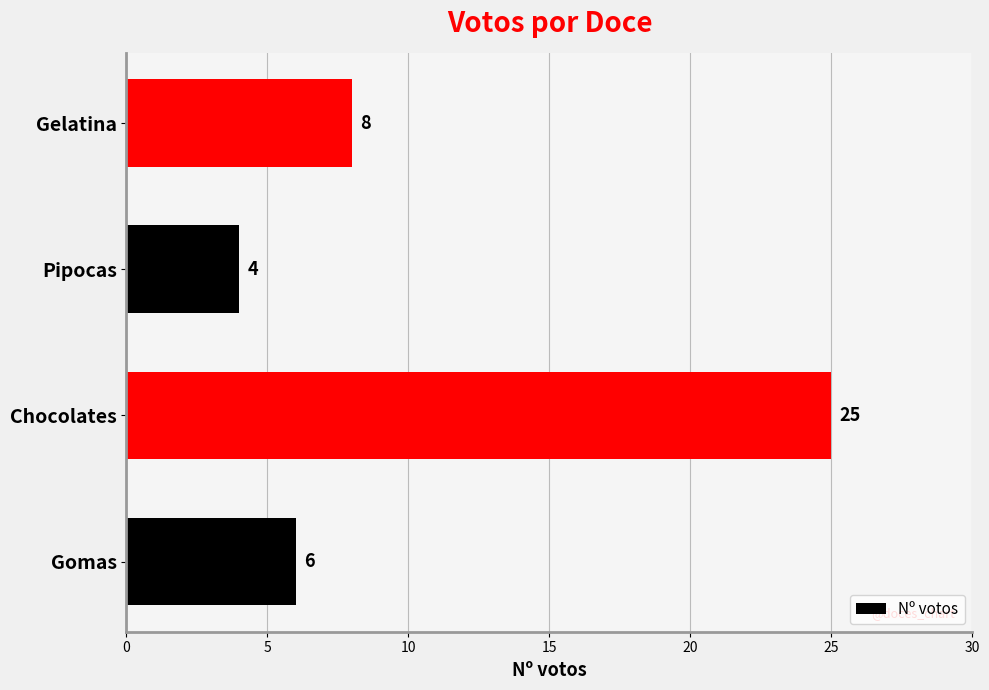

How many data points does each series have?

4